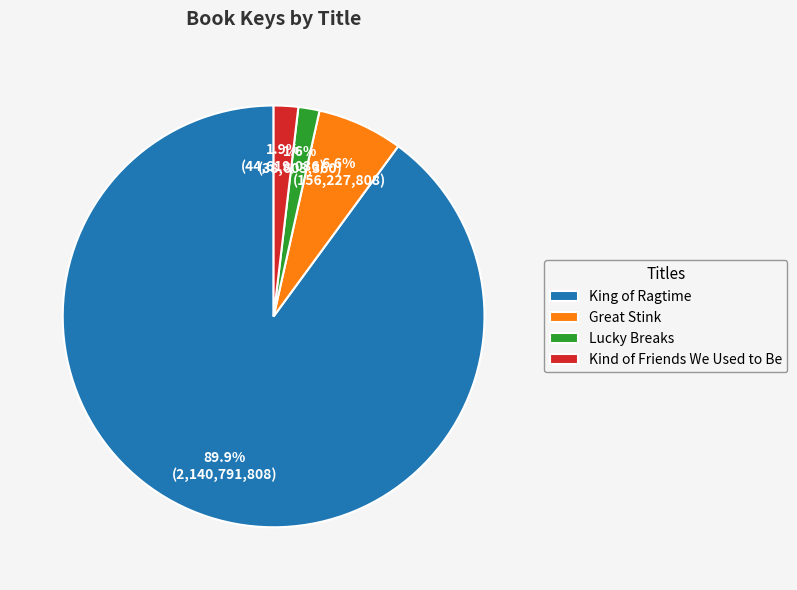

What is the total percentage of Lucky Breaks and Great Stink?

8.2%